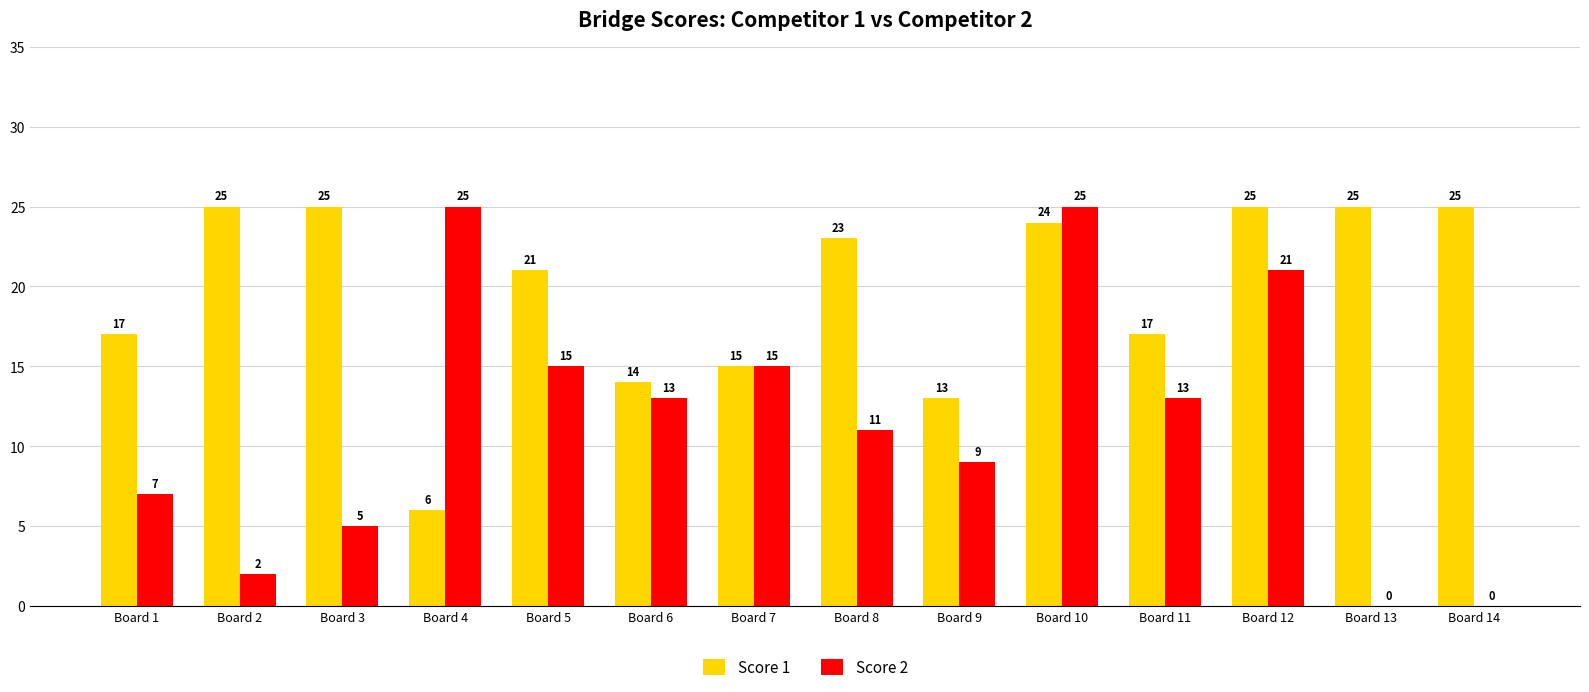

What is the maximum value shown in the chart?

25